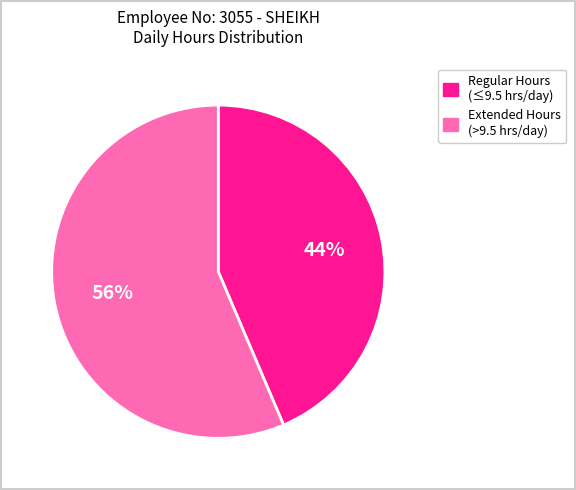

To the nearest percent, what is the average slice percentage?

50%